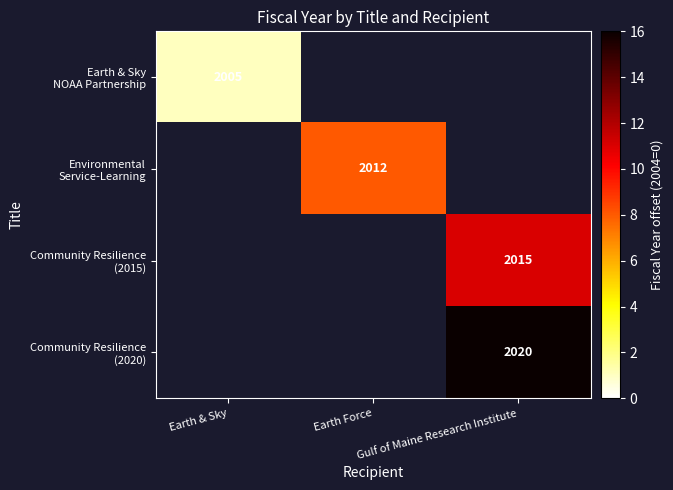

Which series has the widest spread of values?

Earth & Sky NOAA Partnership